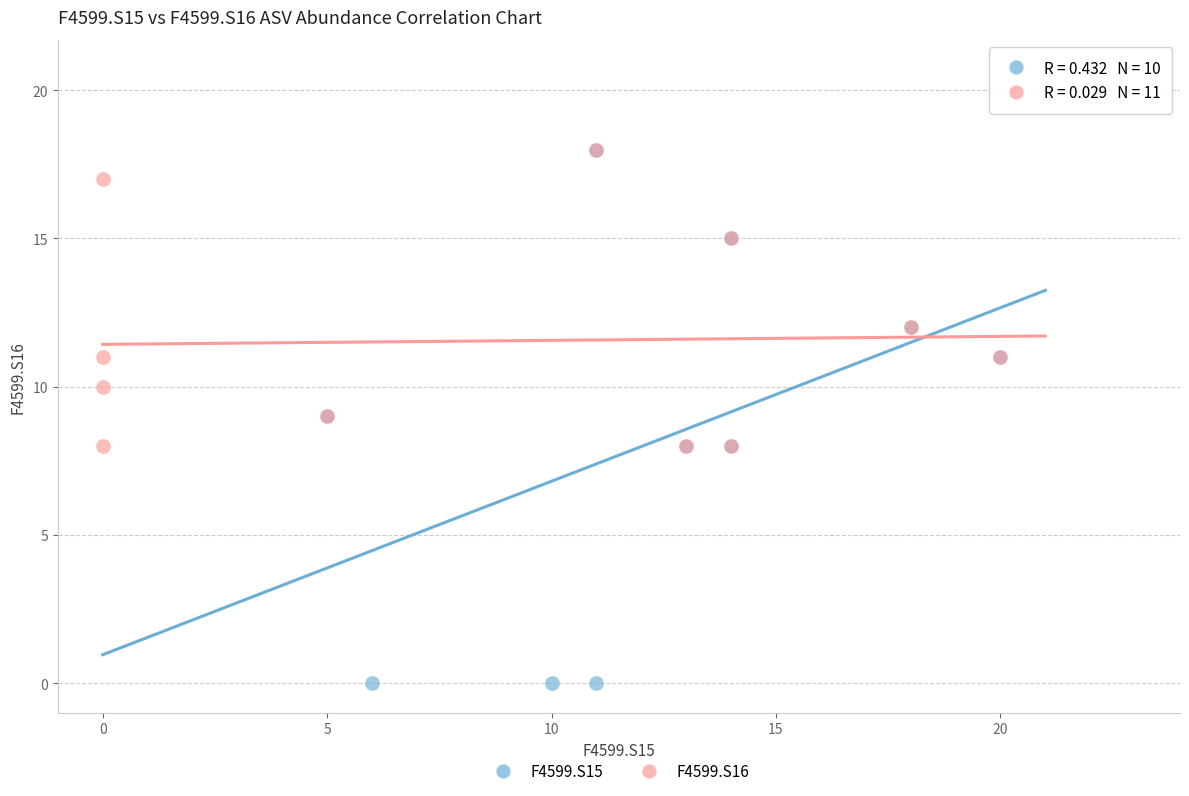

Which series has the widest spread of Y values?

F4599.S15